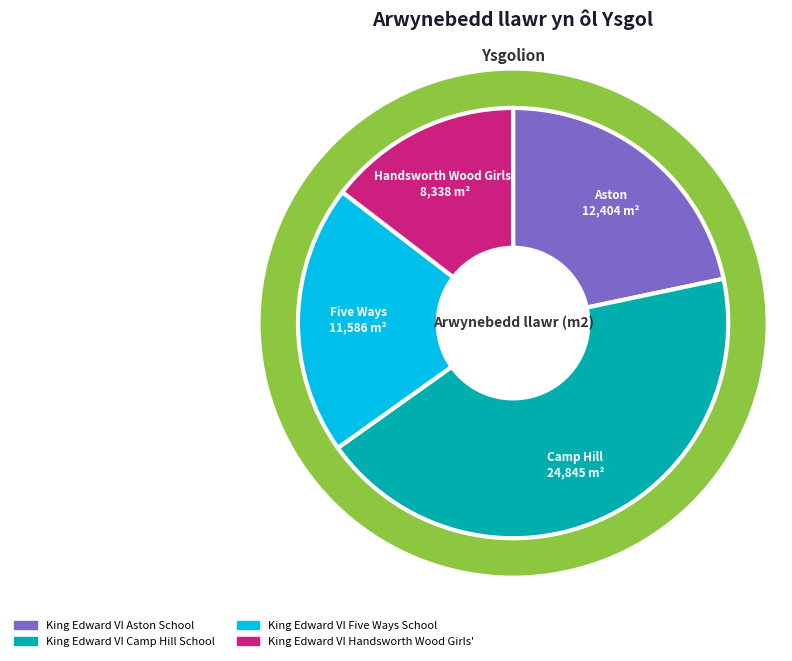

True or false: King Edward VI Five Ways School accounts for 7% of the total.

False